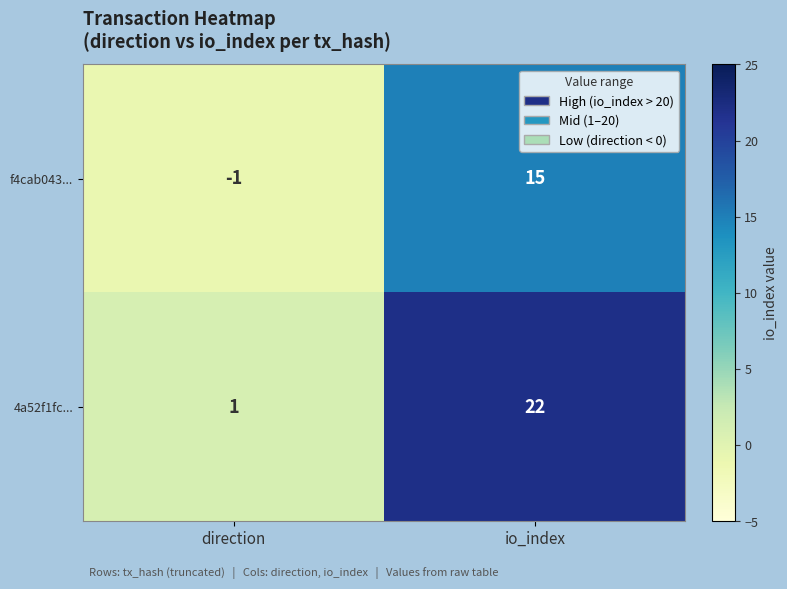

Reading left to right, transcribe all the data shown in this chart.

f4cab043...: direction=-1	io_index=15
4a52f1fc...: direction=1	io_index=22